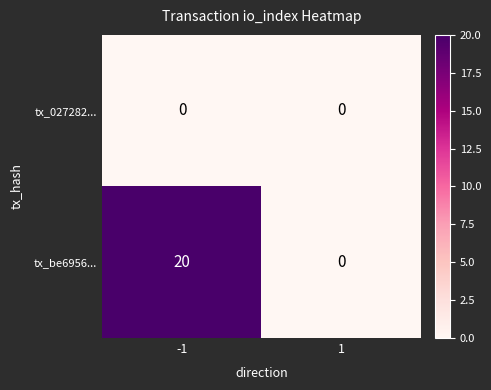

Reading left to right, extract all data points from this chart.

tx_027282...: -1=0	1=0
tx_be6956...: -1=20	1=0